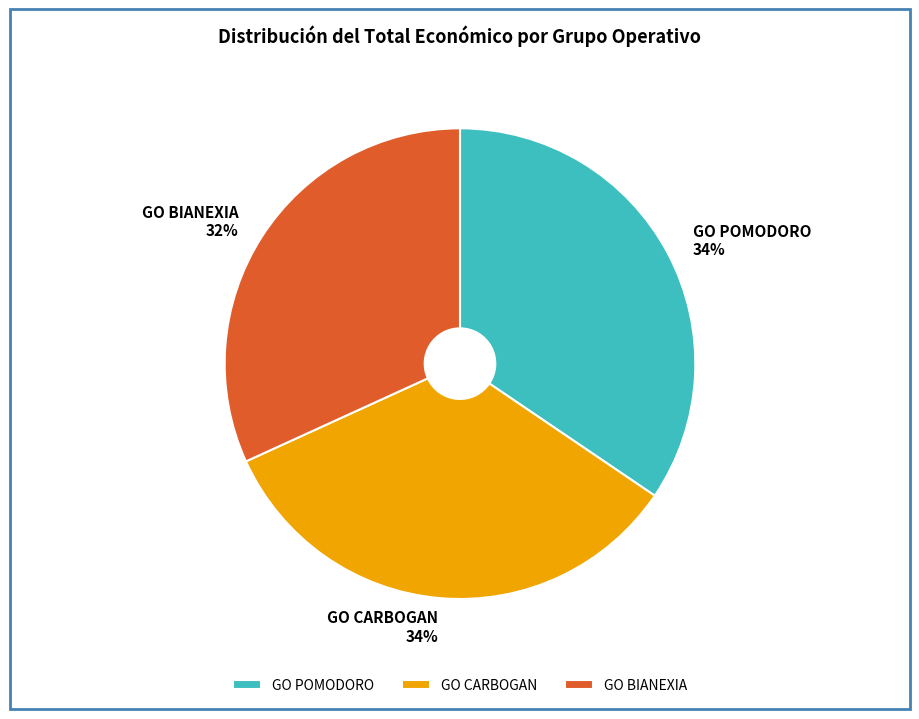

Does any single category account for the majority?

No